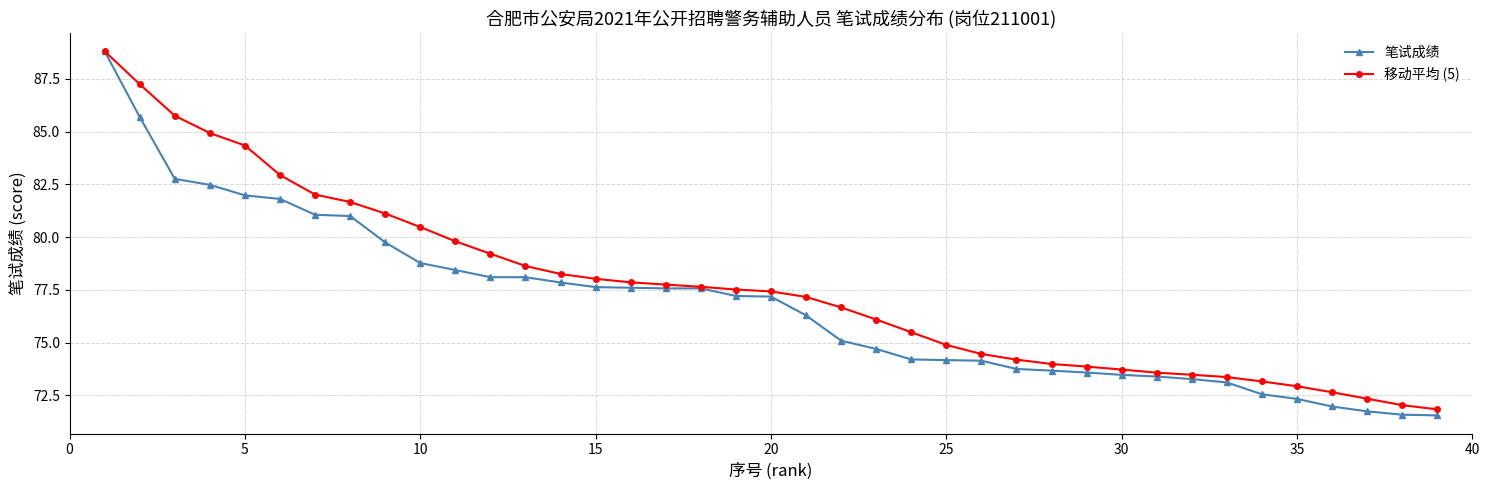

Which series has the largest total across all categories?

移动平均 (5)